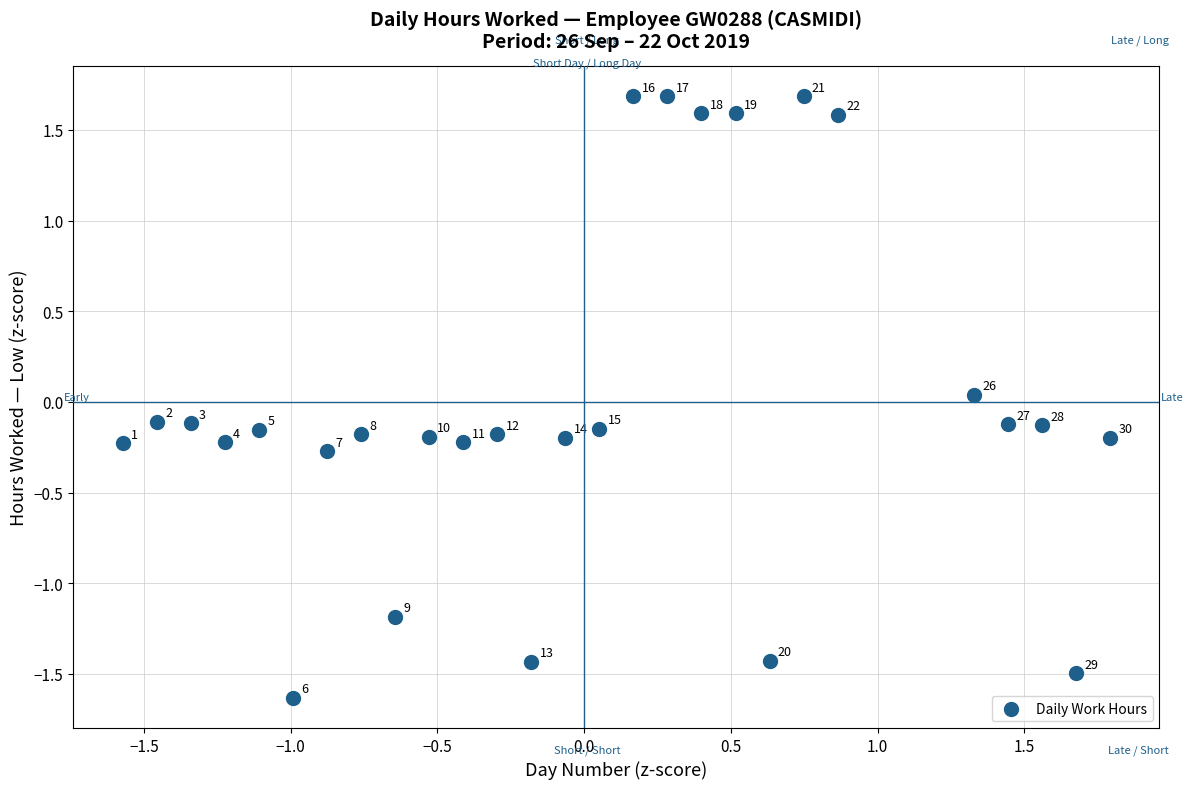

What is the range of Y values (max minus min)?

3.3